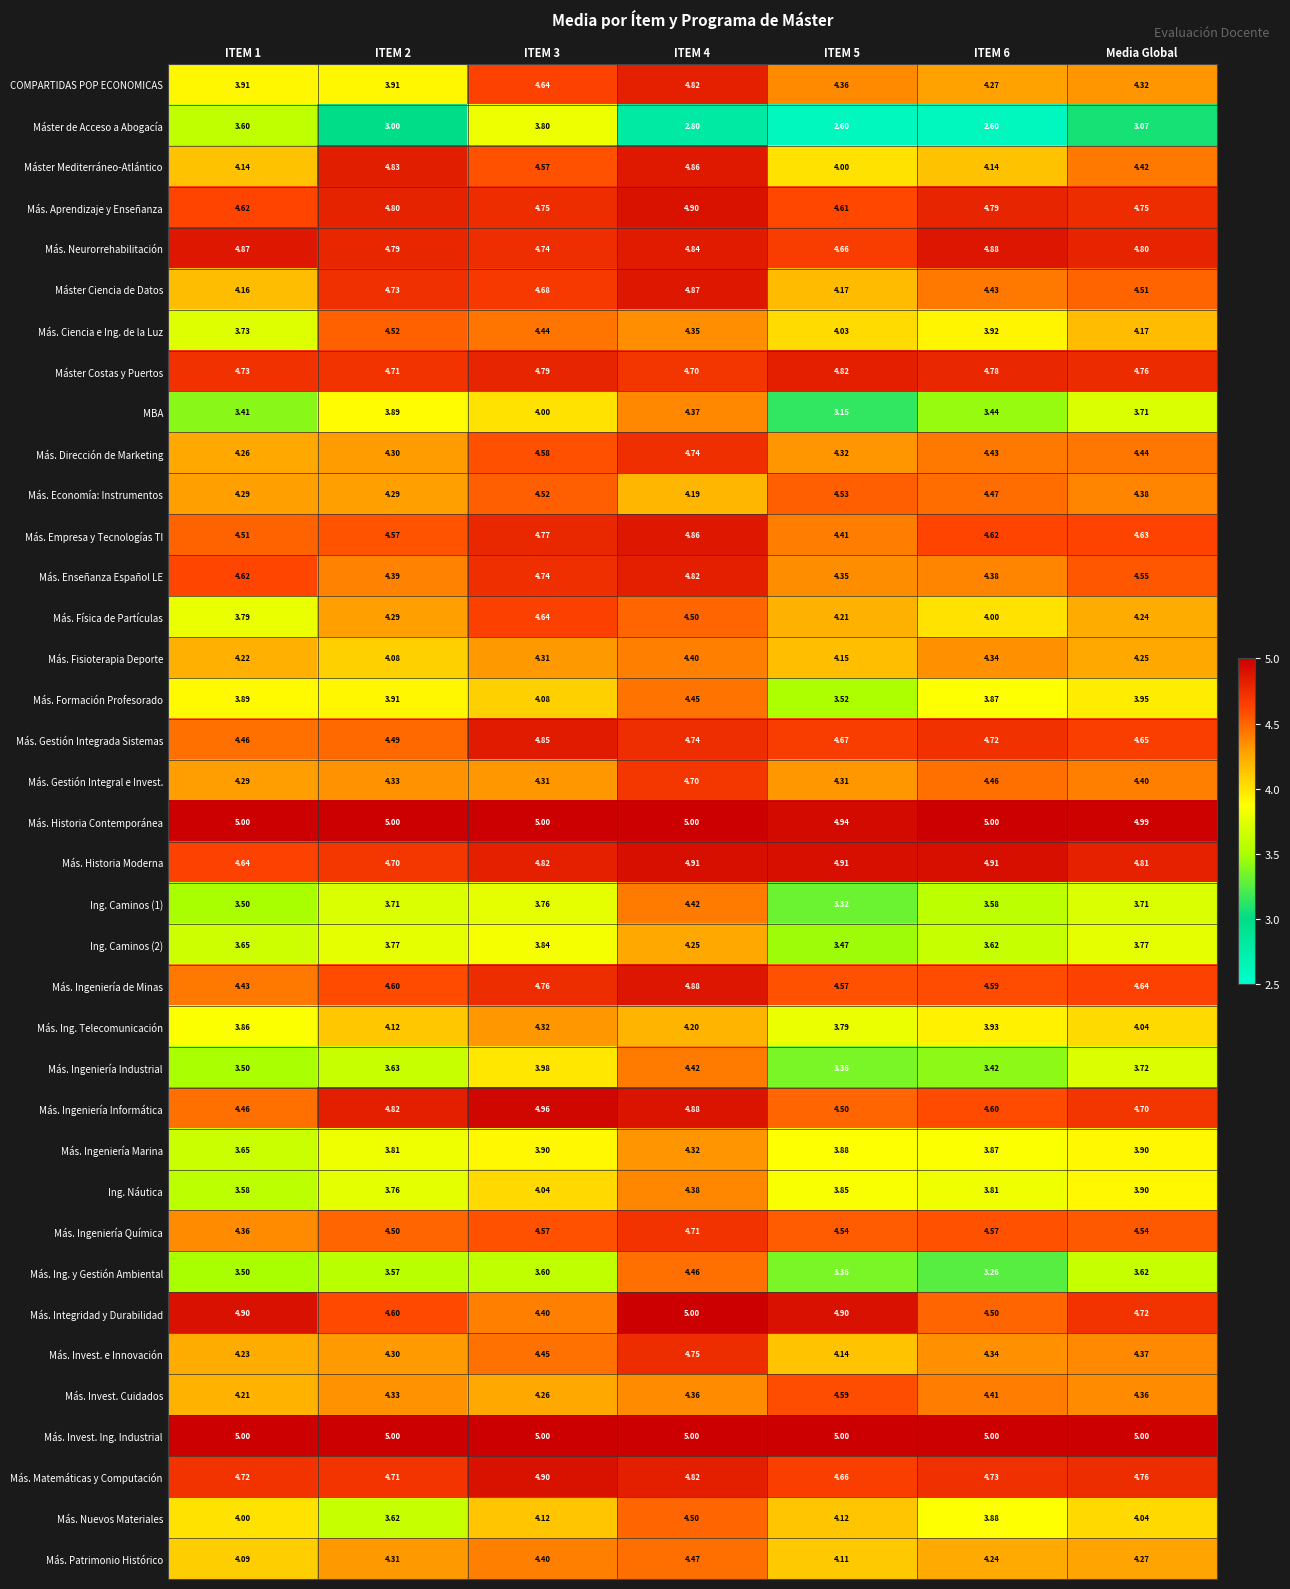

Which series has the largest total across all categories?

Más. Invest. Ing. Industrial